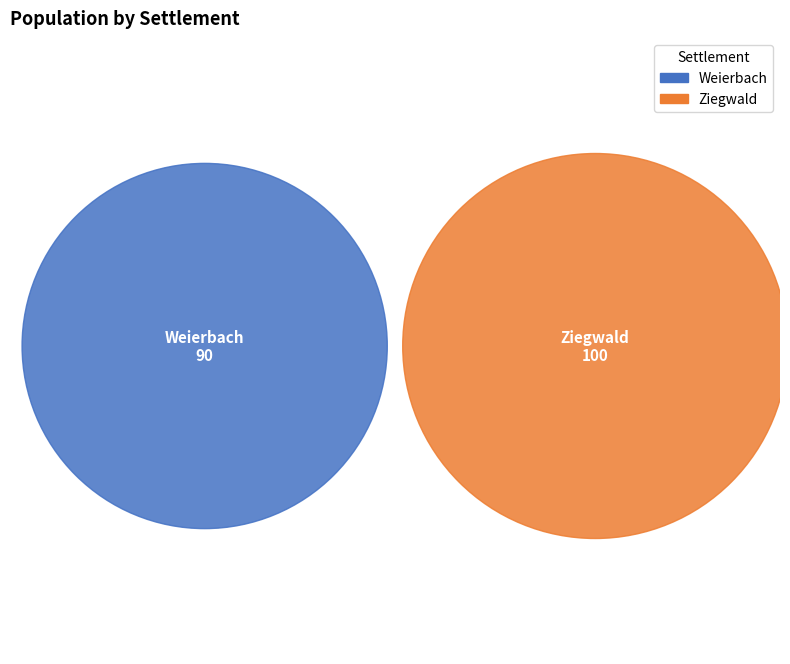

Does Weierbach represent more than half of the total?

No